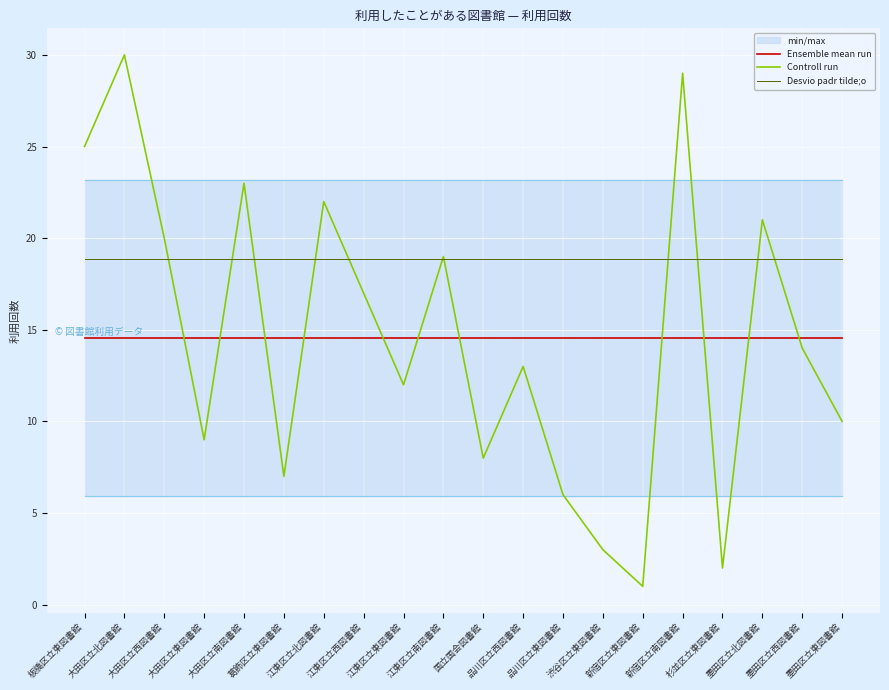

What is the difference between the Controll run values at 新宿区立東図書館 and 江東区立東図書館?

11.0